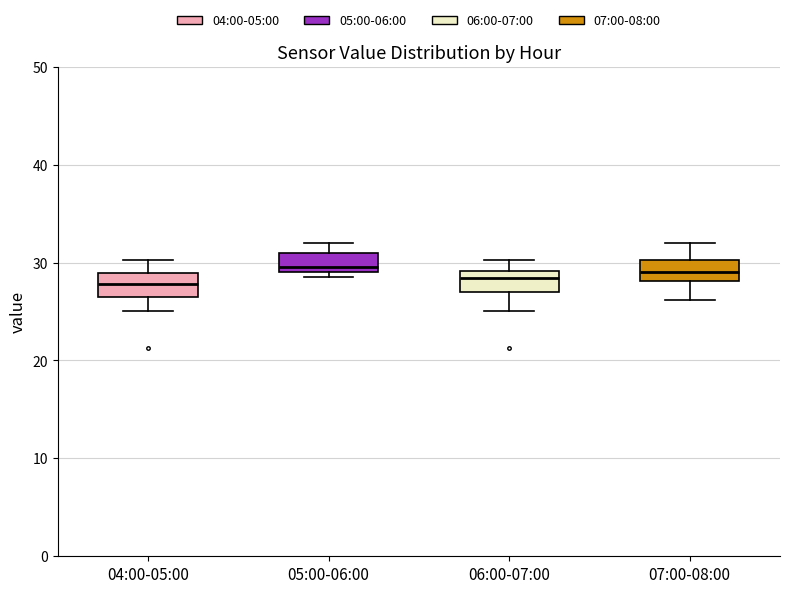

Where does the median line of the box for 04:00-05:00 sit on the y-axis? The values are not printed on the chart, so give them approximately, as read against the axis.

28